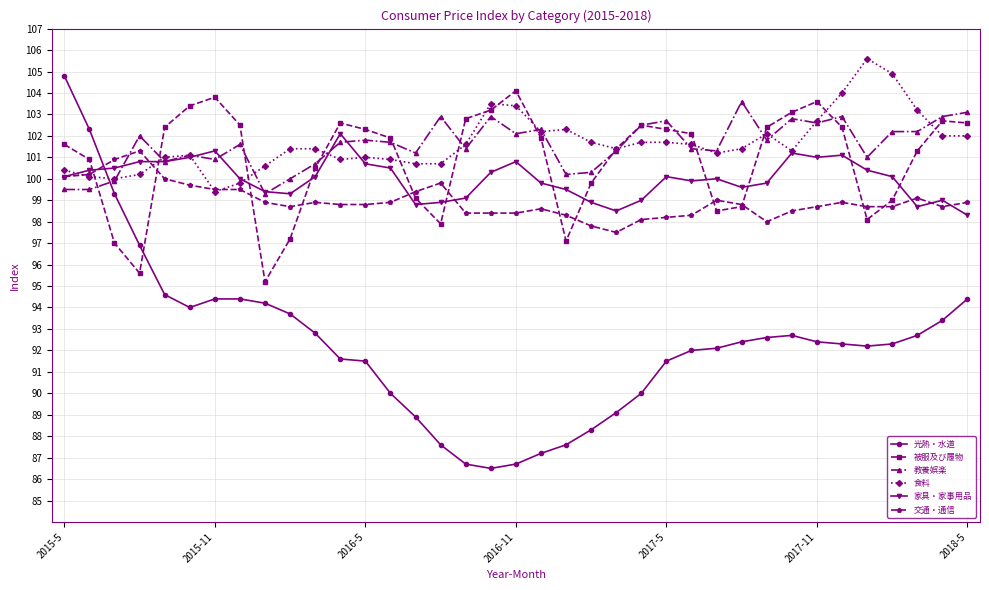

Which series has the widest spread of values?

光熱・水道